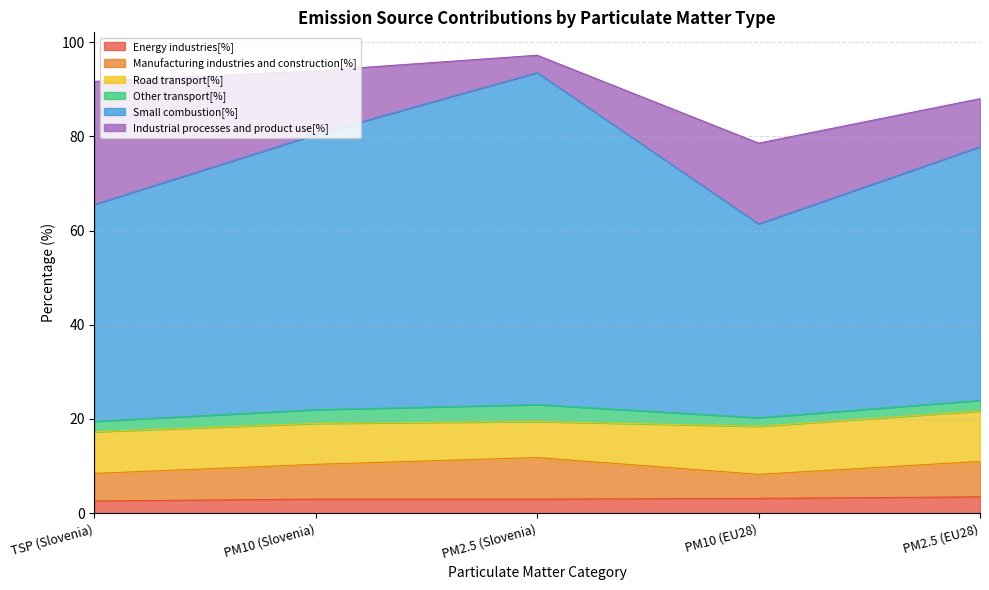

Reading left to right, transcribe all the data shown in this chart.

Energy industries[%]: TSP (Slovenia)=2.6	PM10 (Slovenia)=3.0	PM2.5 (Slovenia)=3.0	PM10 (EU28)=3.1	PM2.5 (EU28)=3.5
Manufacturing industries and construction[%]: TSP (Slovenia)=5.8	PM10 (Slovenia)=7.4	PM2.5 (Slovenia)=8.8	PM10 (EU28)=5.1	PM2.5 (EU28)=7.5
Road transport[%]: TSP (Slovenia)=8.9	PM10 (Slovenia)=8.7	PM2.5 (Slovenia)=7.7	PM10 (EU28)=10.2	PM2.5 (EU28)=10.7
Other transport[%]: TSP (Slovenia)=2.2	PM10 (Slovenia)=2.9	PM2.5 (Slovenia)=3.6	PM10 (EU28)=1.8	PM2.5 (EU28)=2.3
Small combustion[%]: TSP (Slovenia)=46.0	PM10 (Slovenia)=58.4	PM2.5 (Slovenia)=70.5	PM10 (EU28)=41.1	PM2.5 (EU28)=53.8
Industrial processes and product use[%]: TSP (Slovenia)=26.1	PM10 (Slovenia)=13.5	PM2.5 (Slovenia)=3.7	PM10 (EU28)=17.2	PM2.5 (EU28)=10.2